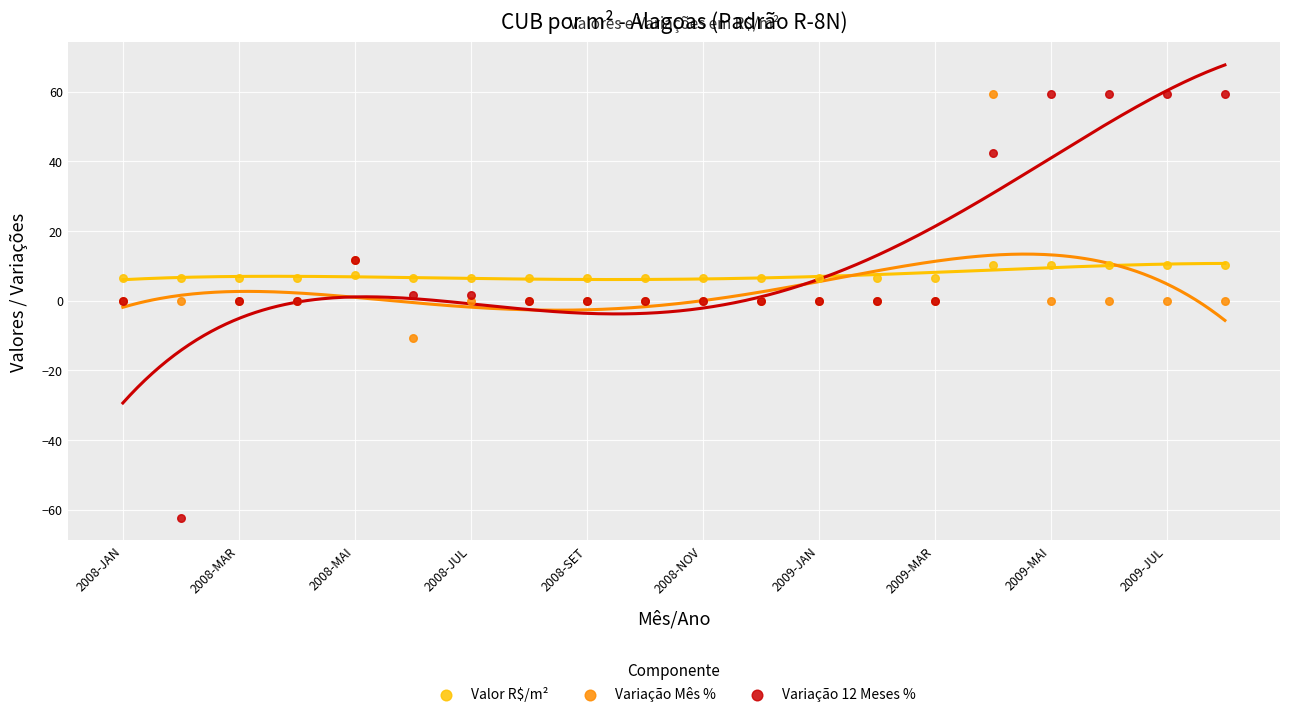

Which series has the widest spread of Y values?

Variação 12 Meses %